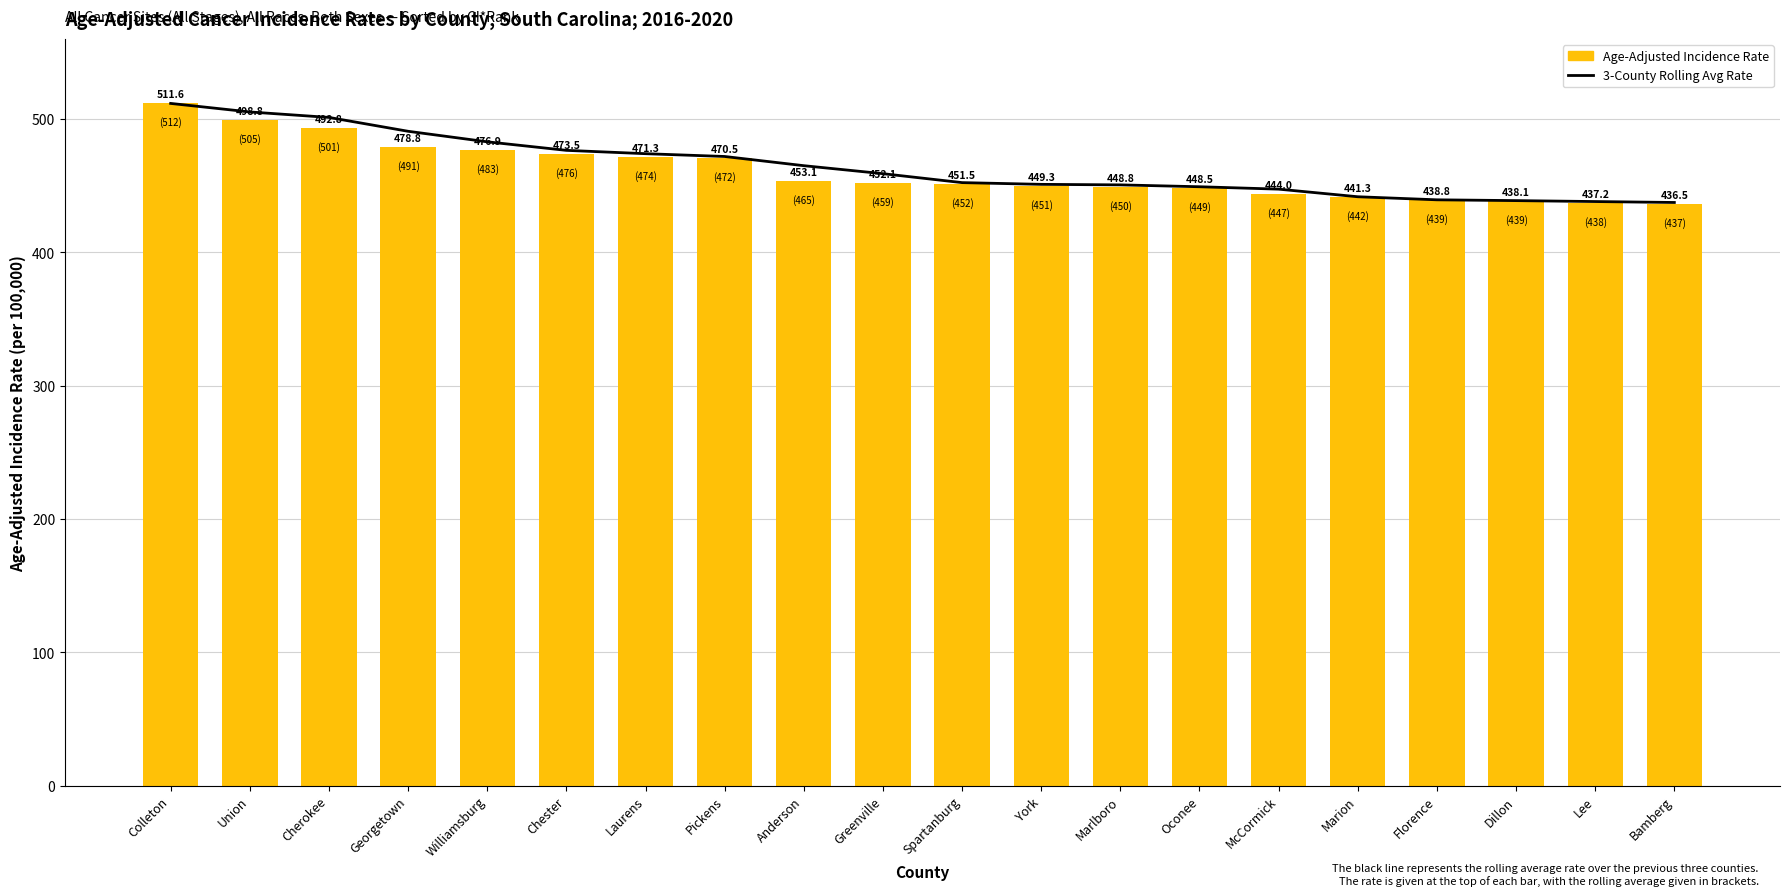

What is the difference between the highest and lowest values at Georgetown?

11.9